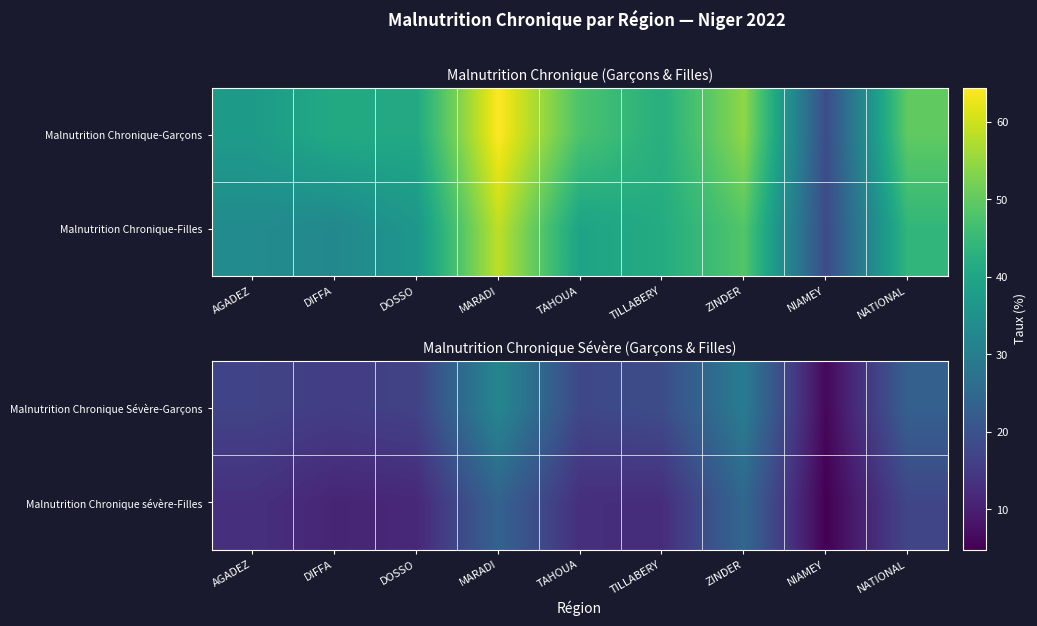

Which has a higher value, NIAMEY or DOSSO?

DOSSO